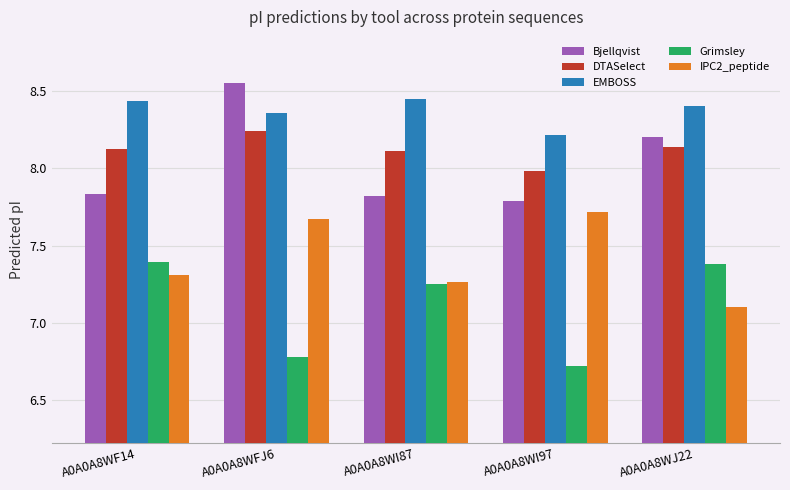

How many groups of bars are there?

5